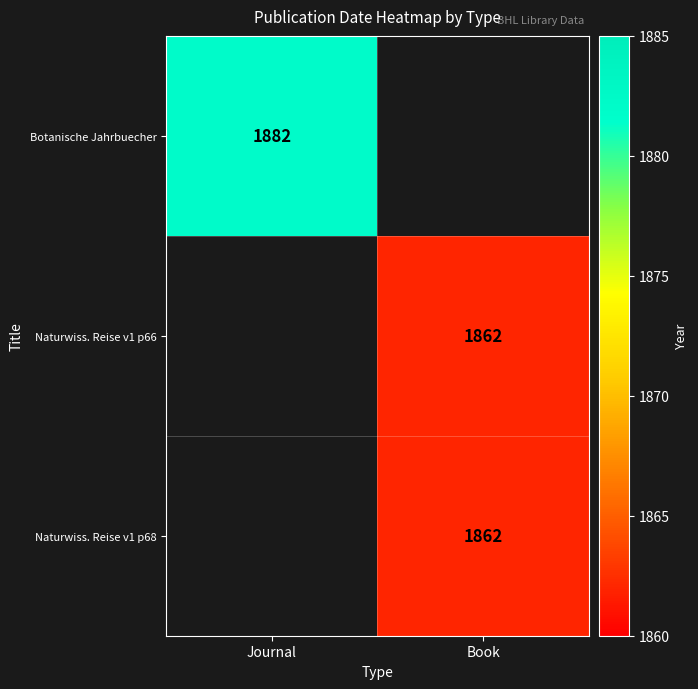

Is the value of Botanische Jahrbuecher at Journal greater than the value of Naturwiss. Reise v1 p68 at Book?

Yes